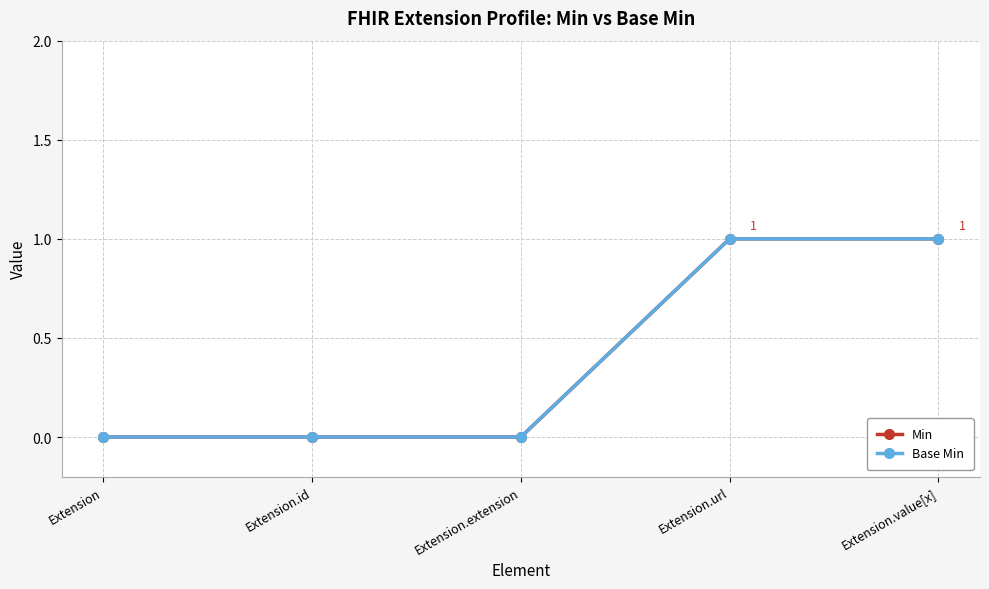

Is this an area chart (filled region under the line)?

No